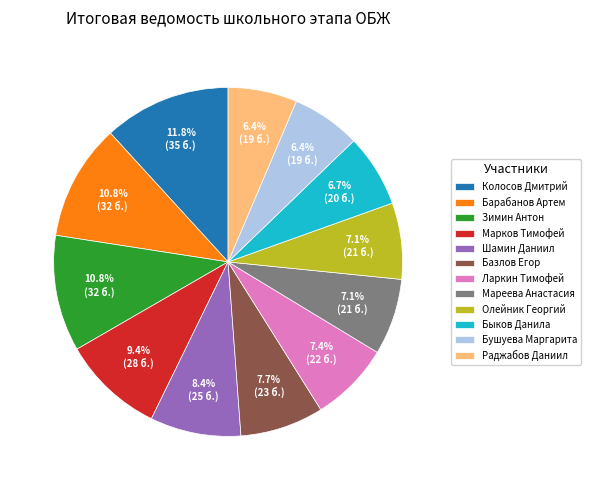

To the nearest percent, what is the difference between the largest and smallest slice percentages?

5%